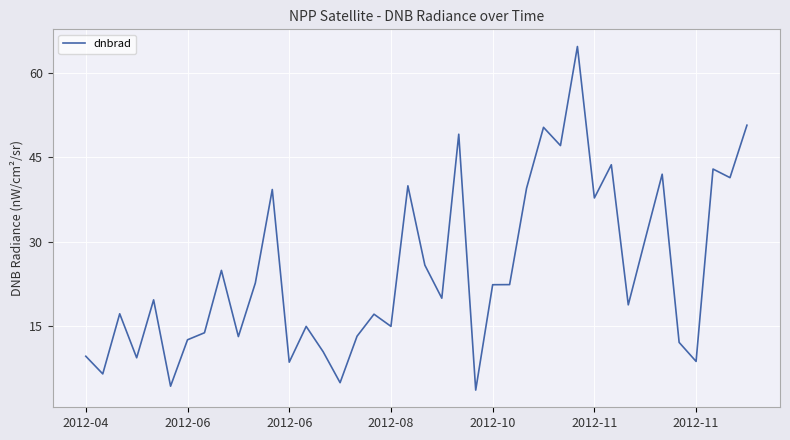

What is the minimum value shown in the chart?

3.6